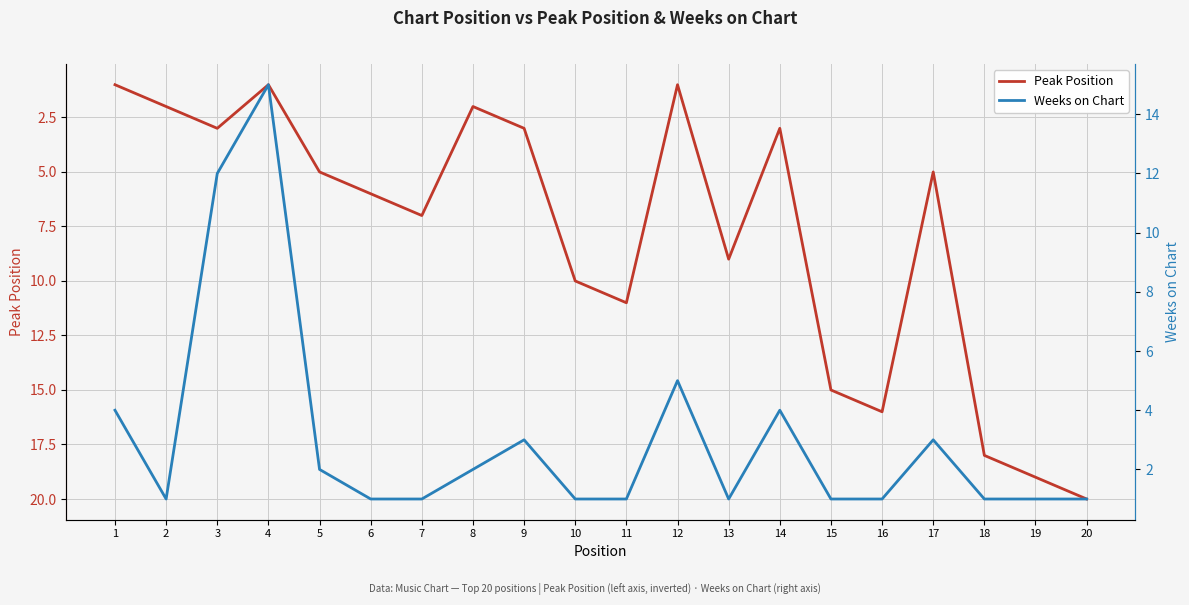

List the series in order of their peak value, highest first.

Peak Position, Weeks on Chart